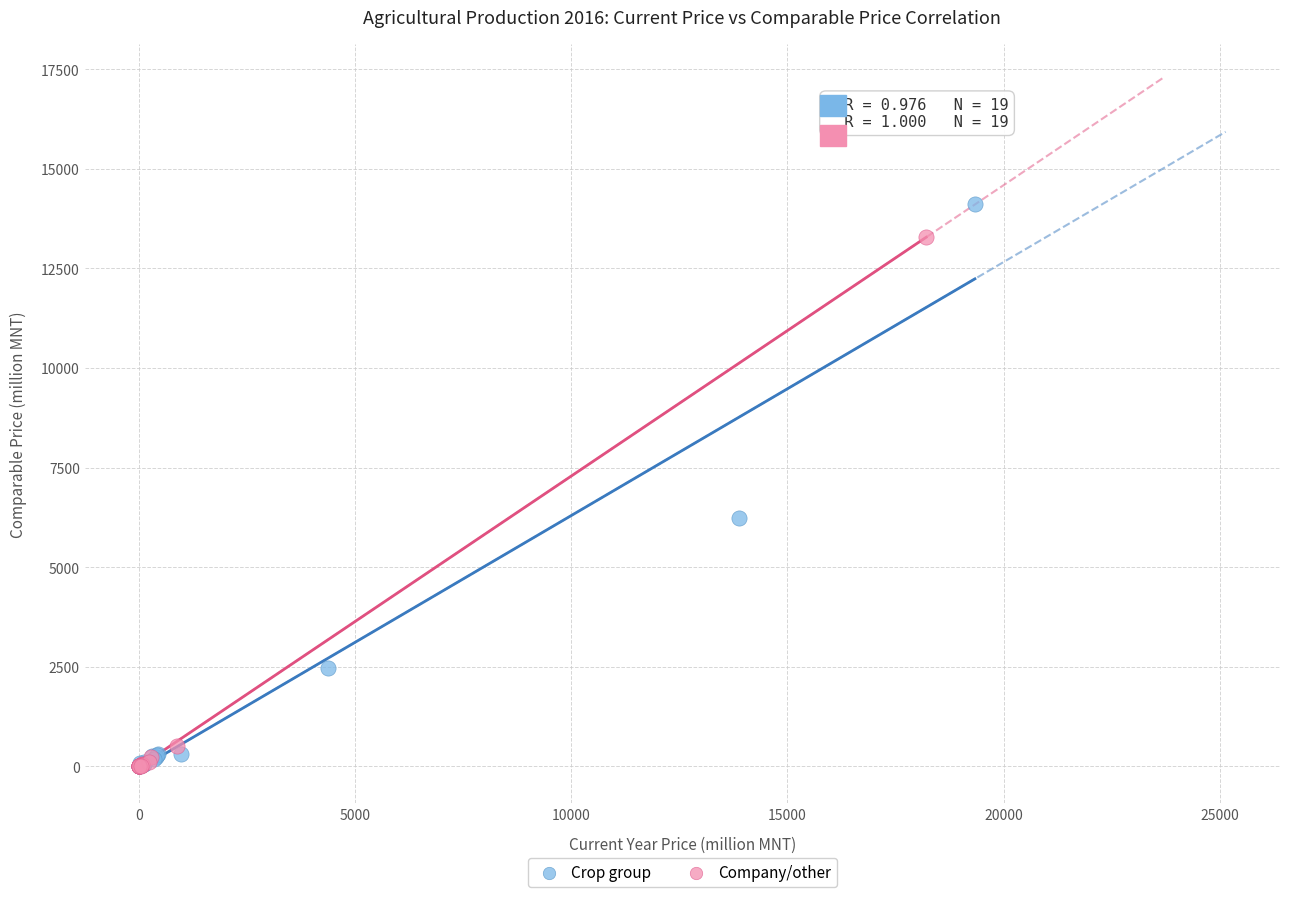

Which series reaches the maximum Y coordinate?

Crop group